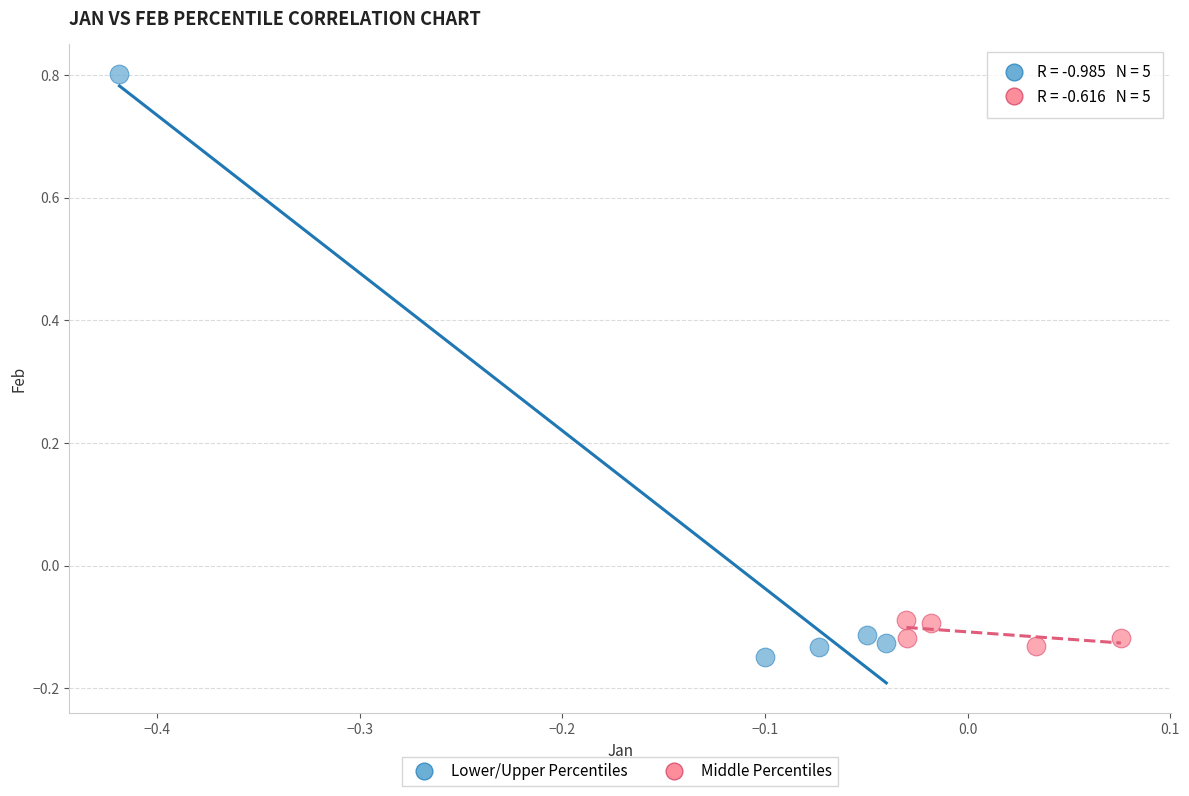

What are all the series names shown in the legend?

Lower/Upper Percentiles, Middle Percentiles